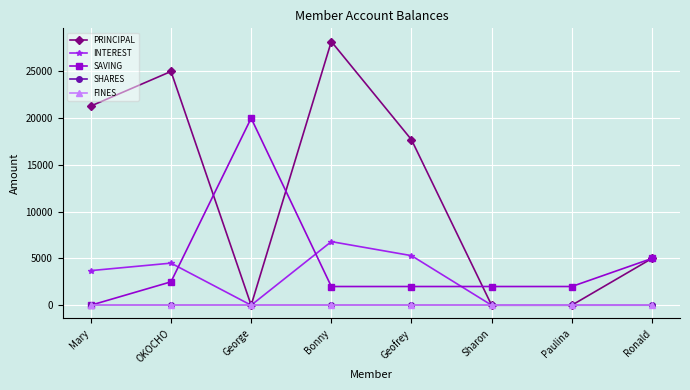

What is the label of the 7th point from the right?

OKOCHO